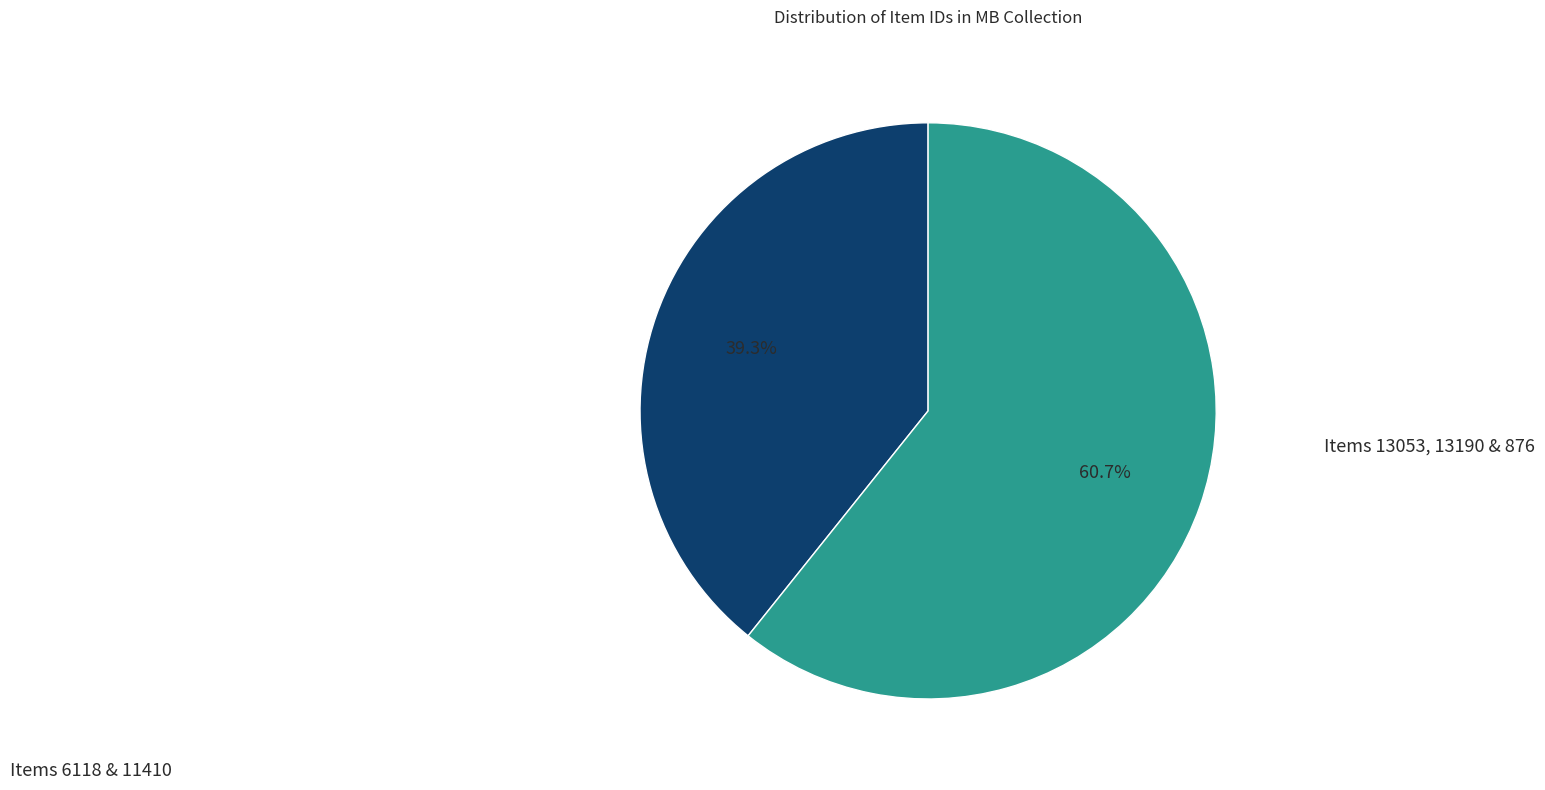

Does any single category account for the majority?

Yes